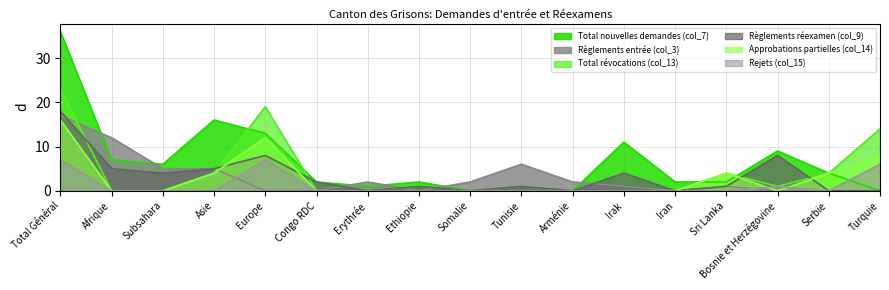

How many values in the Règlements entrée (col_3) series are below 1?

7